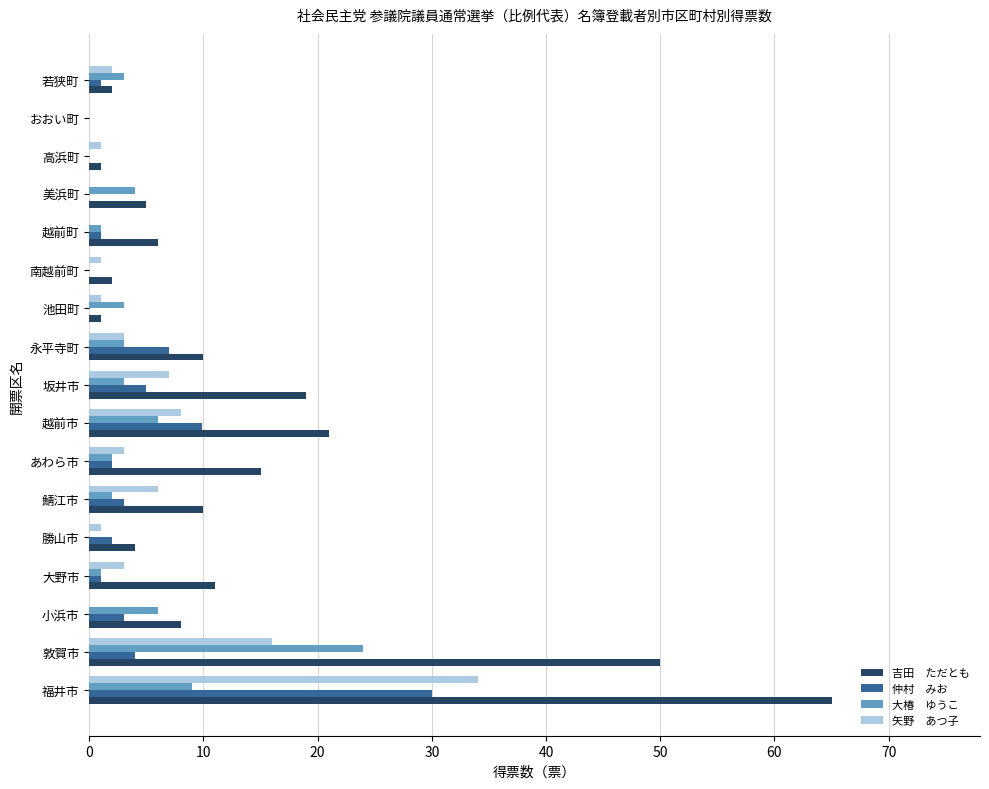

What is the maximum value shown in the chart?

65.0